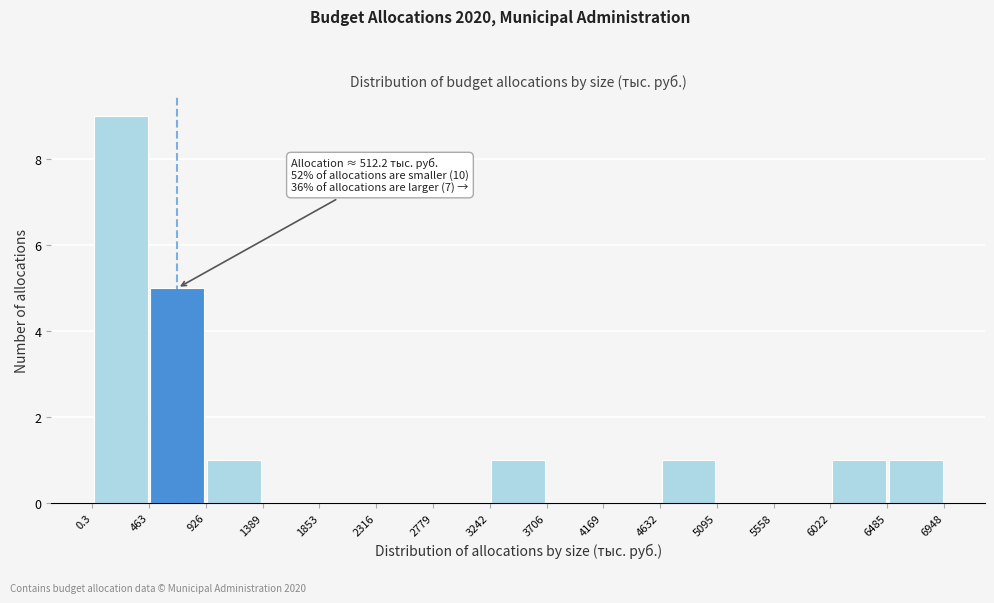

Which range on the x-axis has the tallest bar?

0.3 to 463